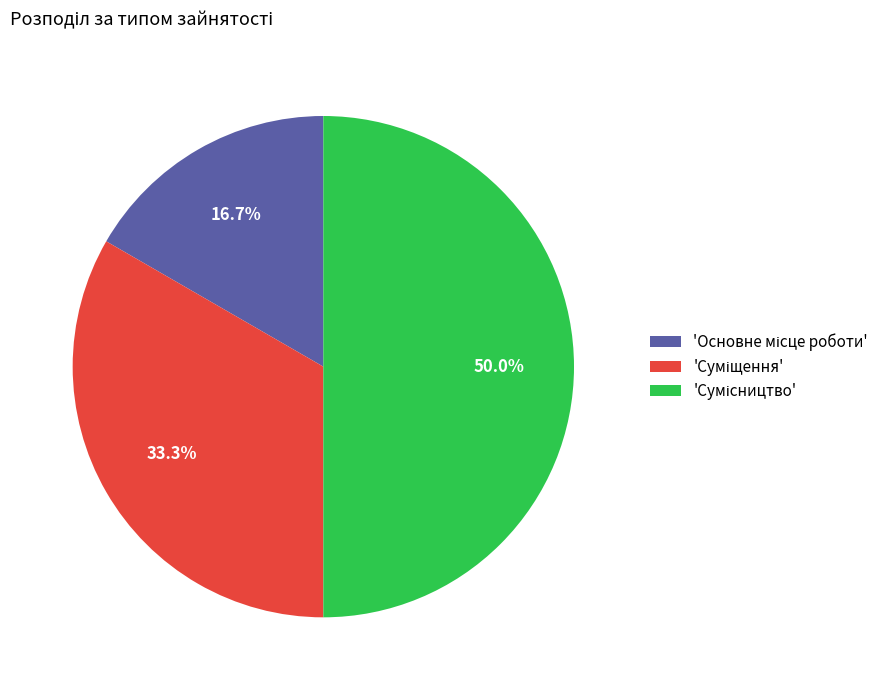

Is there any slice that represents more than half of the pie?

No